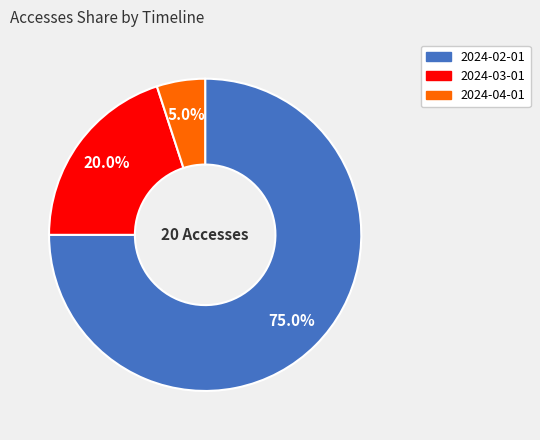

True or false: 2024-02-01 accounts for 75% of the total.

True